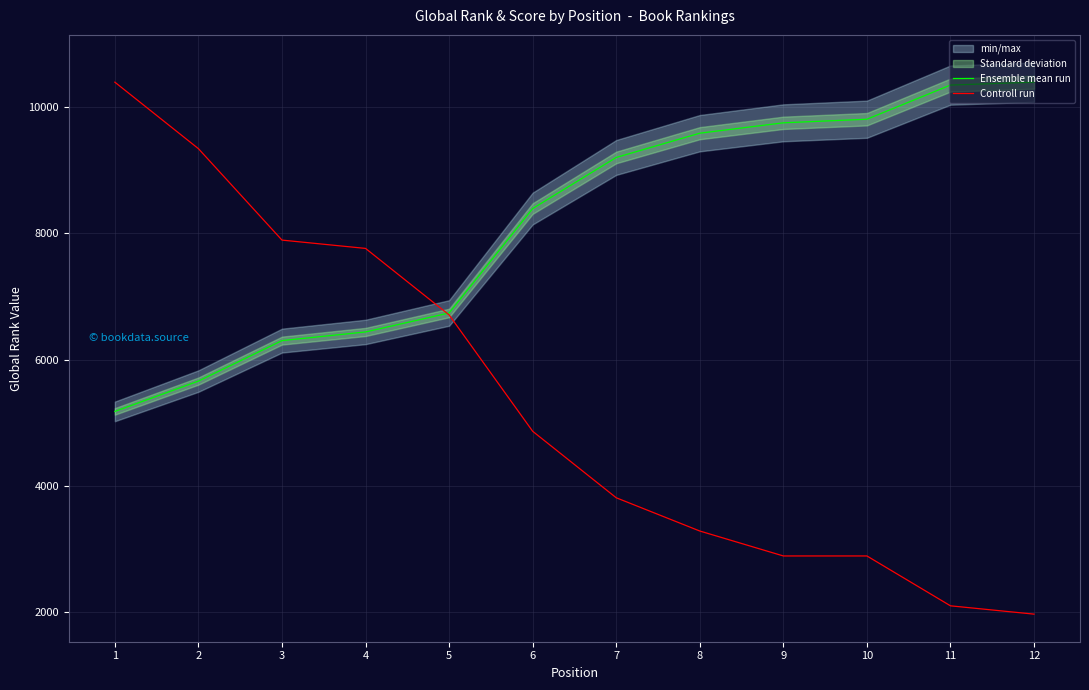

The value of Controll run at 8 is 2067.6. True or false?

False